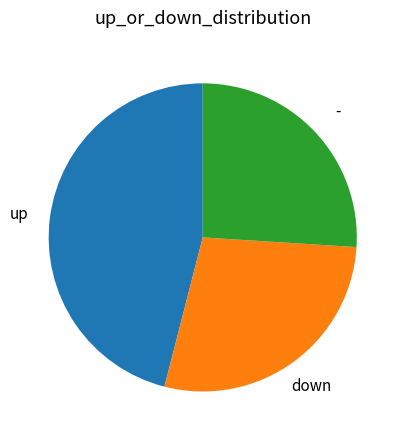

How many slices are in this pie chart?

3